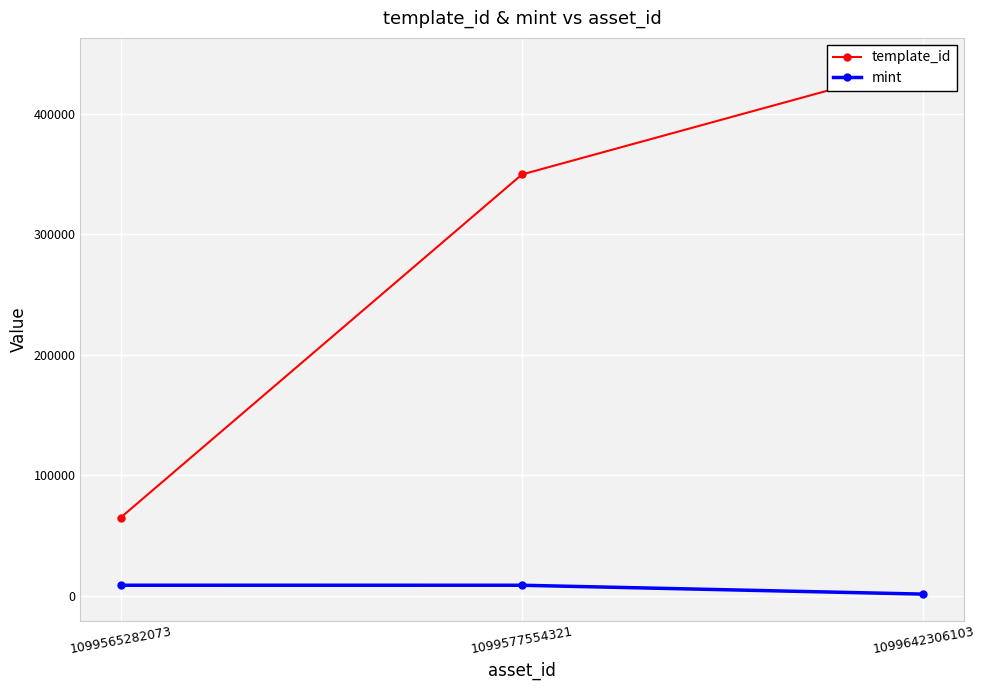

Does the chart display data point markers on the line(s)?

Yes